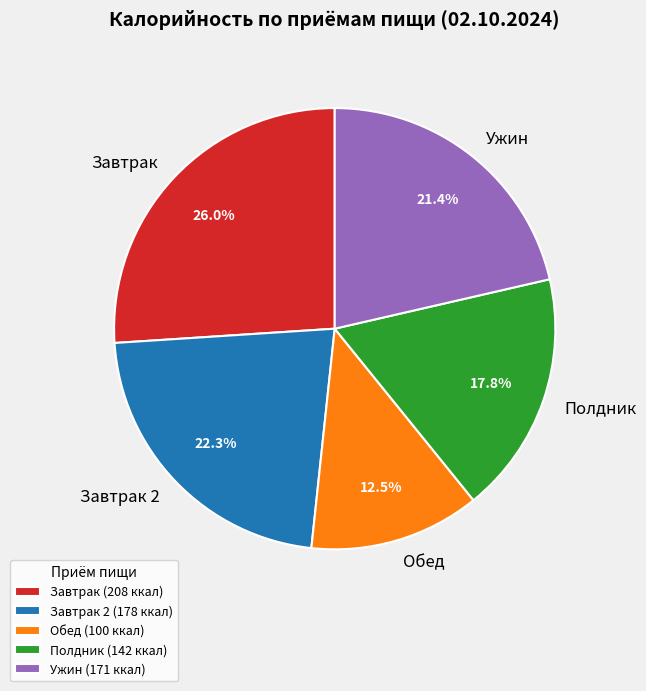

What is the smallest slice in the pie chart?

Обед